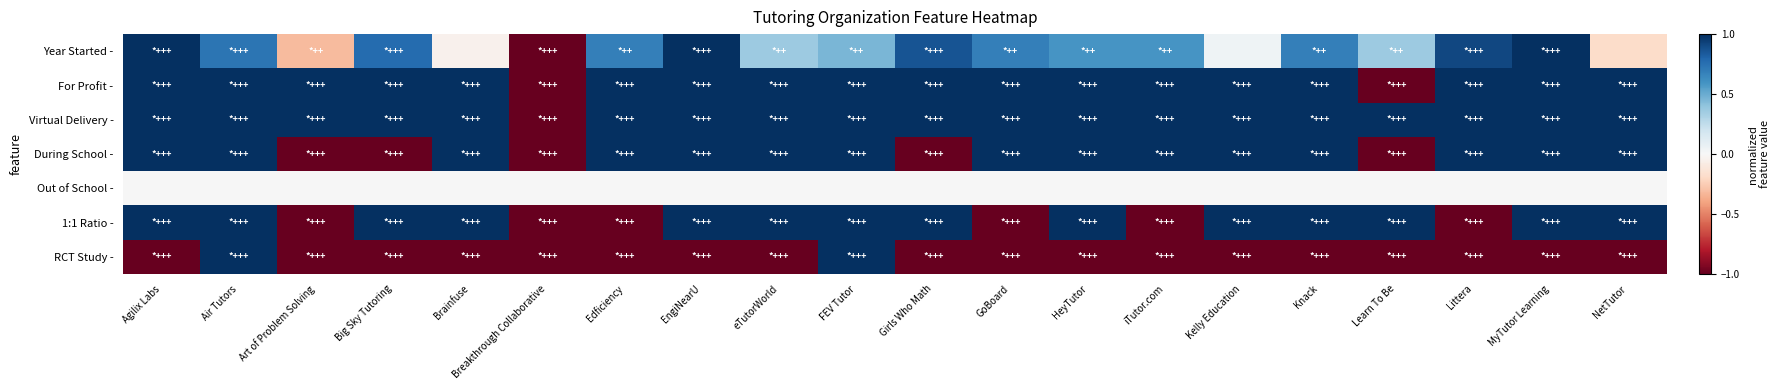

At how many categories does at least one series exceed 0?

19